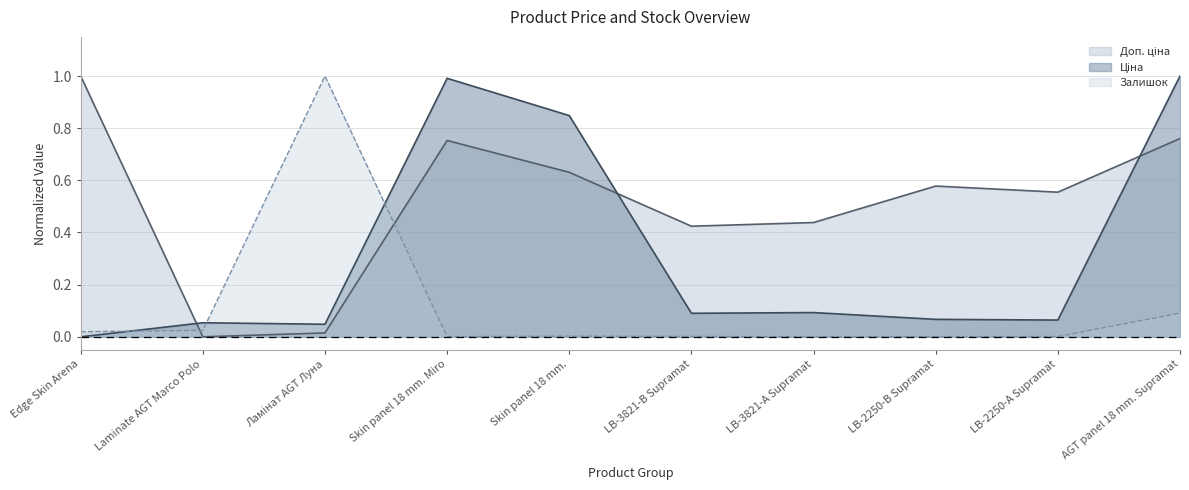

True or false: Залишок and Доп. ціна intersect in this chart.

True